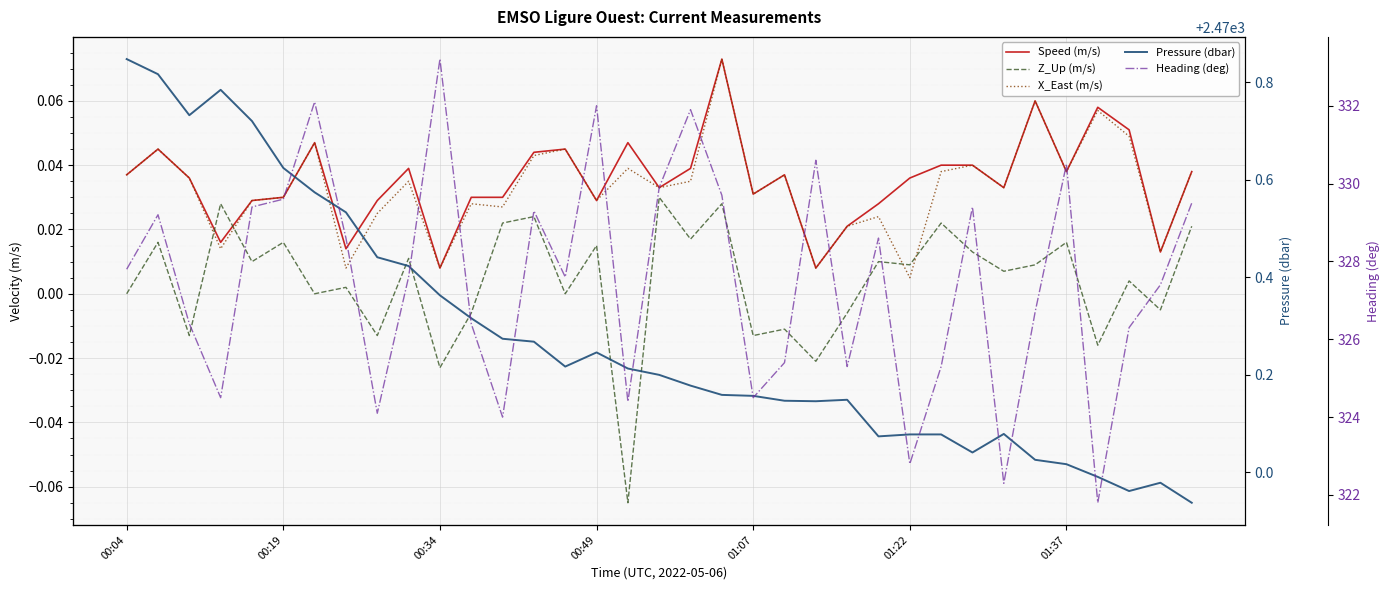

Is the value of Z_Up (m/s) at 01:22 greater than the value of X_East (m/s) at 00:34?

Yes